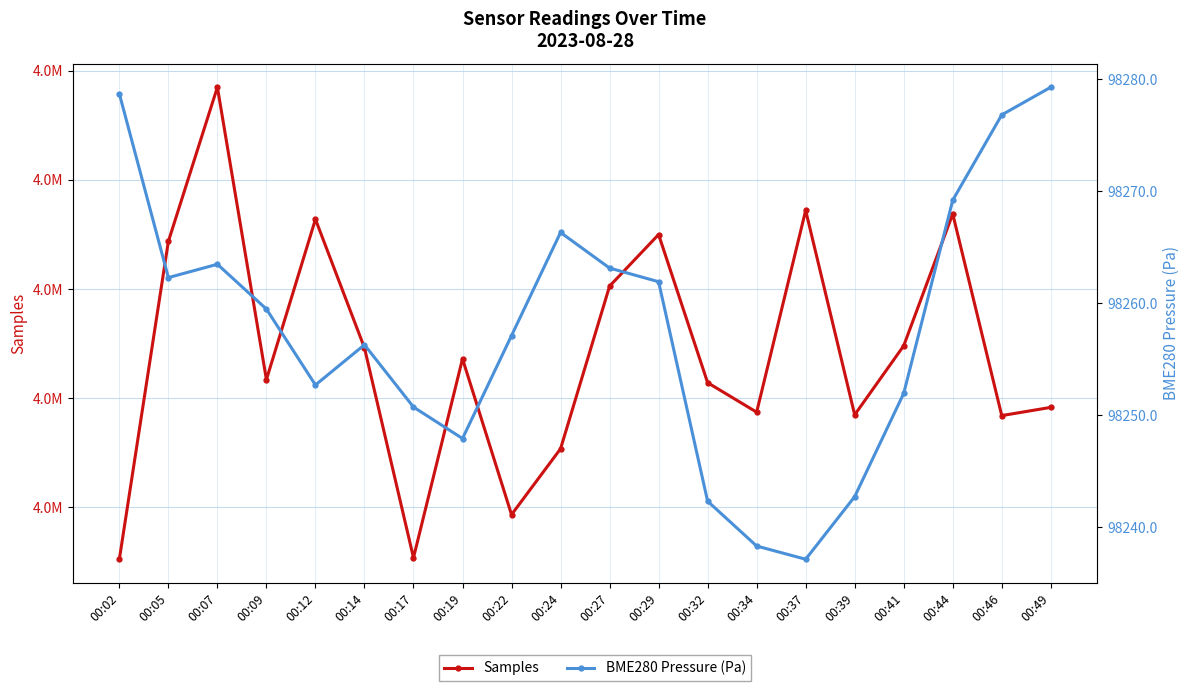

At which label does BME280 Pressure (Pa) reach its minimum?

00:37